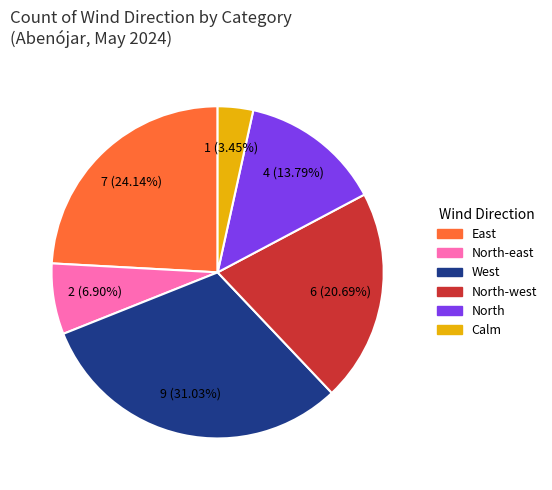

Which has a higher value, North-west or North-east?

North-west